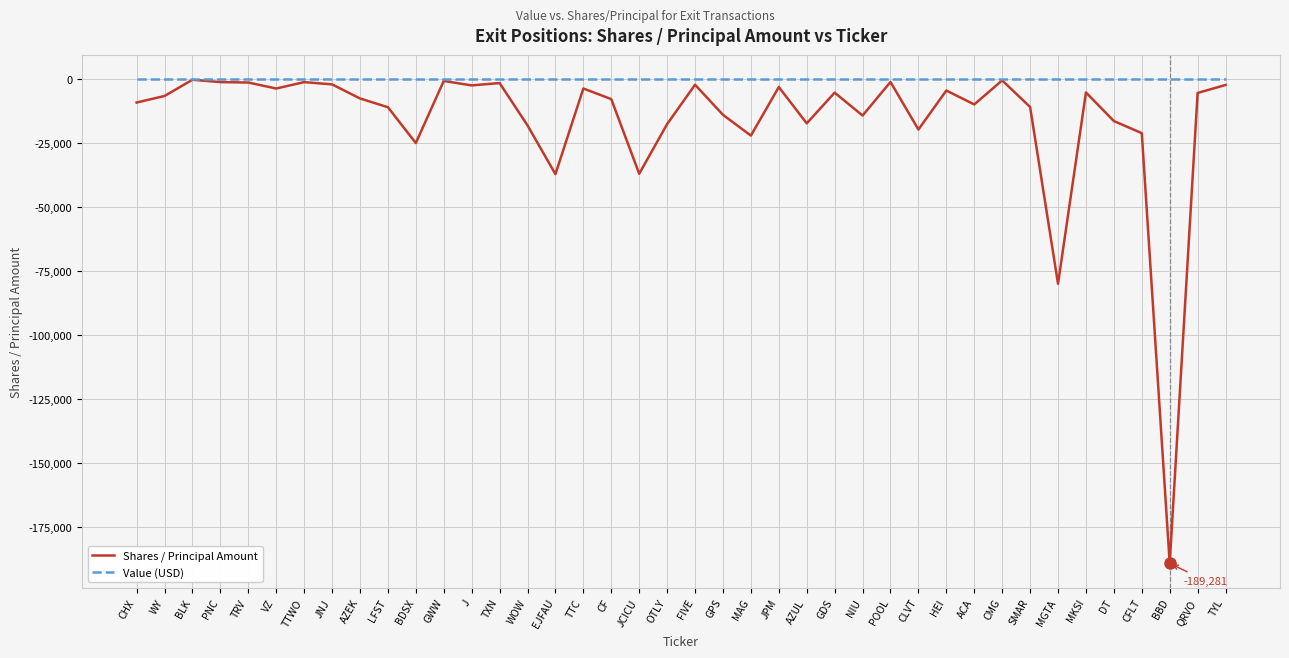

What is the smallest value displayed?

-189281